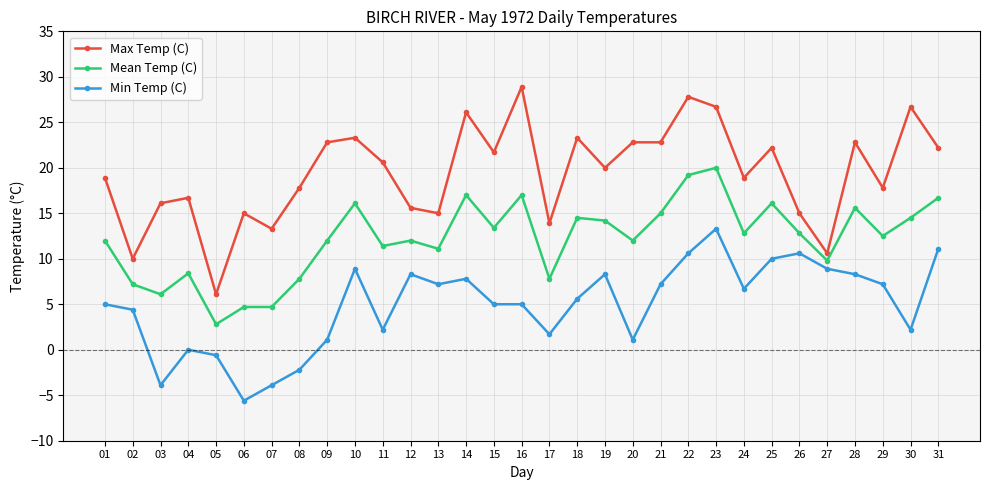

List the series in order of their overall mean, highest first.

Max Temp (C), Mean Temp (C), Min Temp (C)